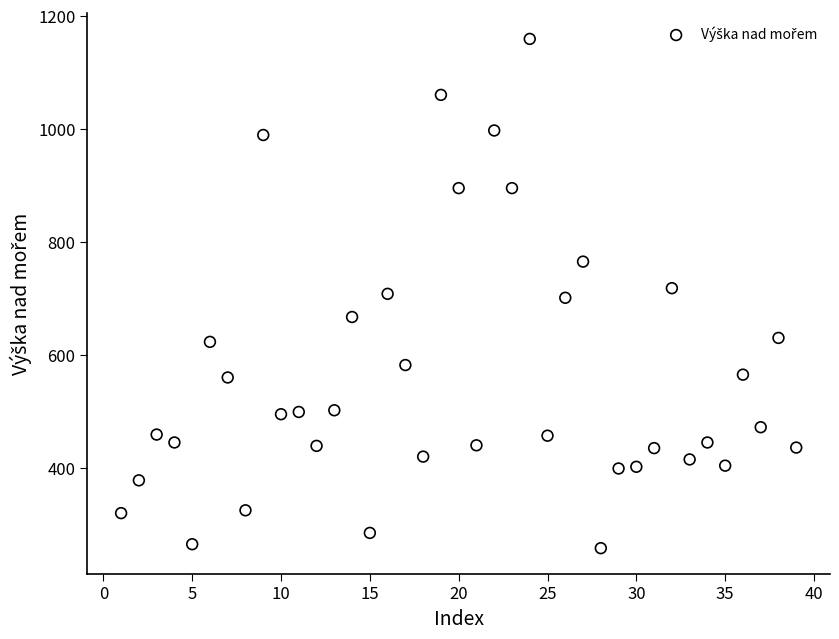

What is the range of Y values (max minus min)?

901